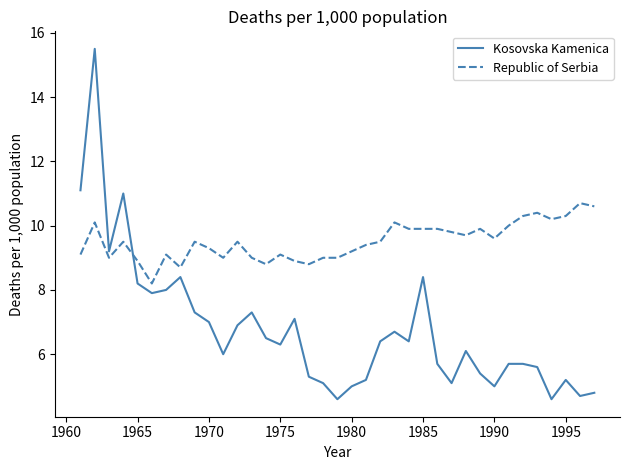

Which series has the largest range (max minus min)?

Kosovska Kamenica